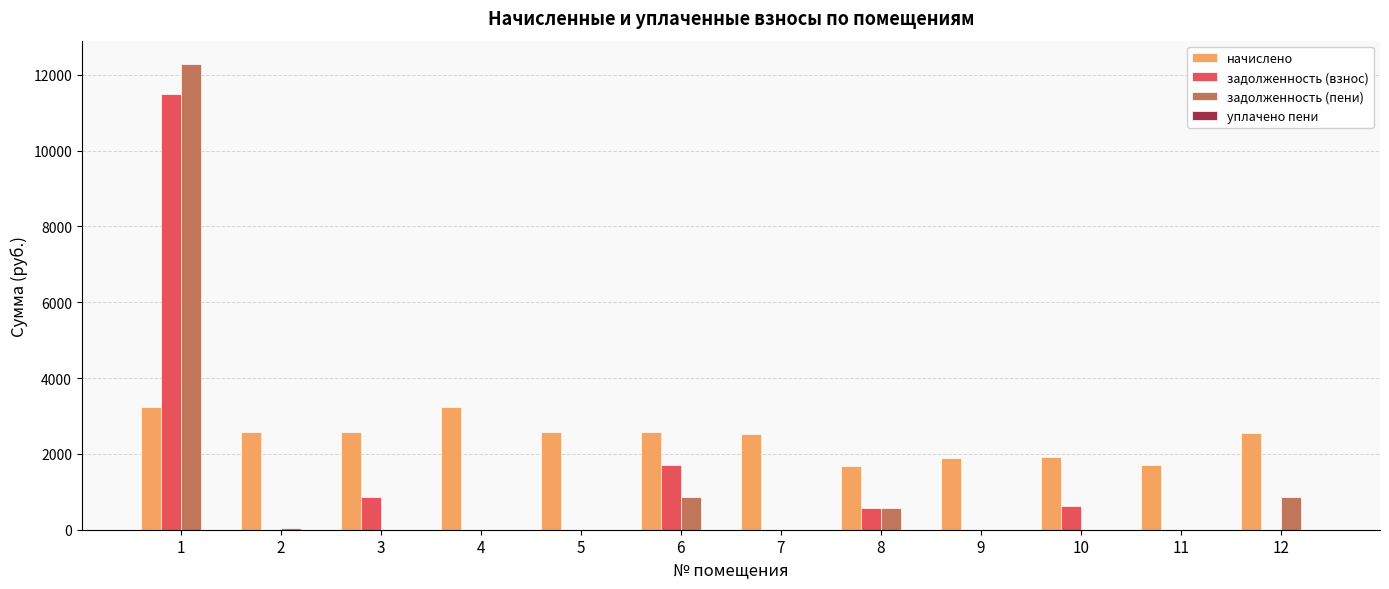

What is the sum of the задолженность (пени) values at 9 and 12?

853.9